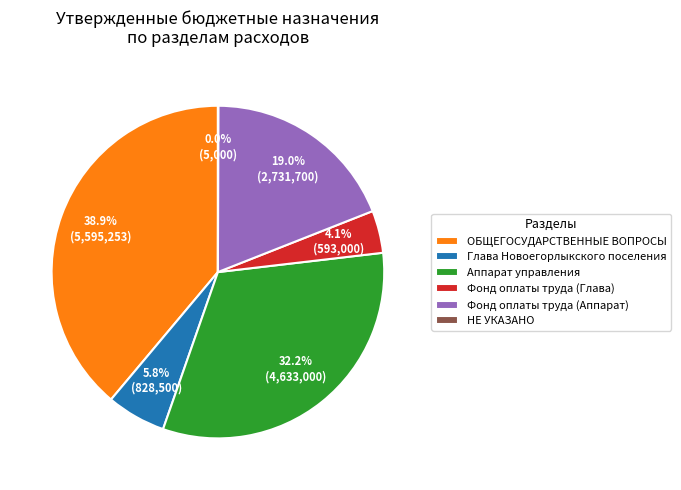

Is there a majority slice in this chart?

No